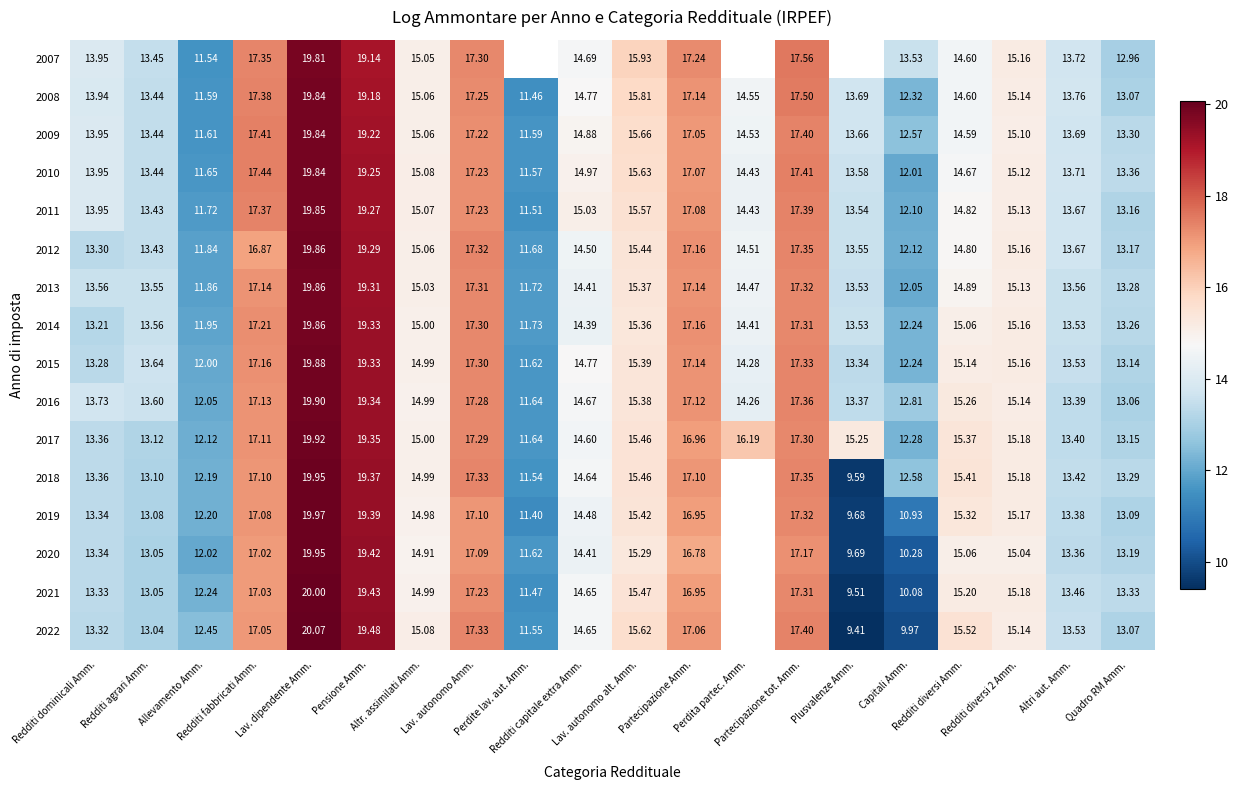

What is the minimum value shown in the chart?

9.4